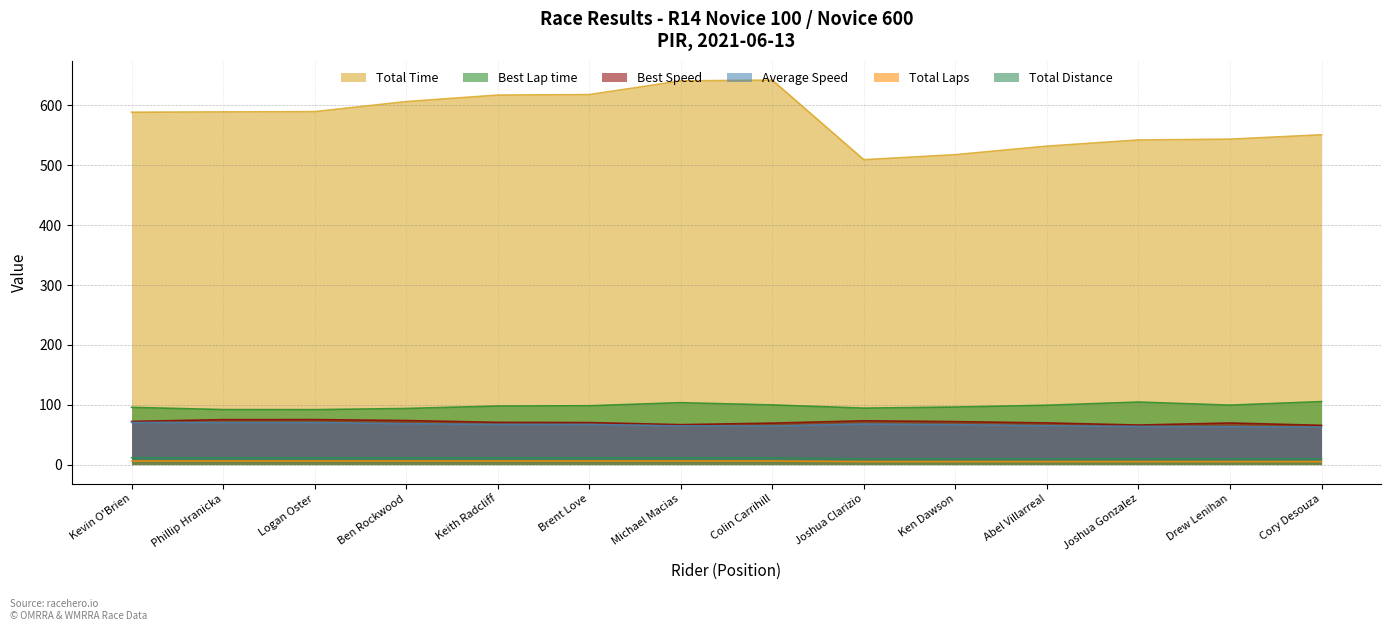

List the series in order of their peak value, lowest first.

Total Laps, Total Distance, Average Speed, Best Speed, Best Lap time, Total Time